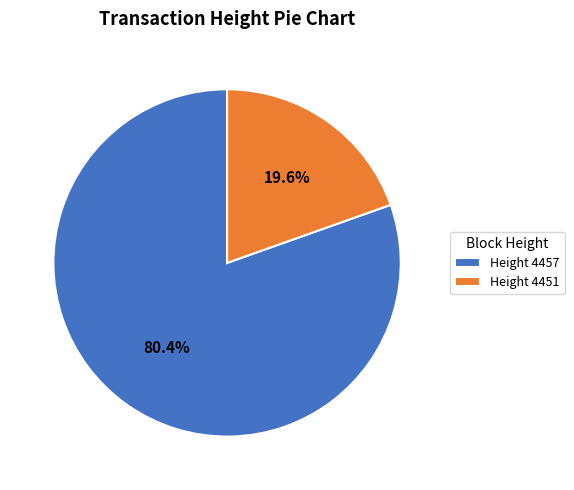

Which slice represents more than half of the pie?

Height 4457